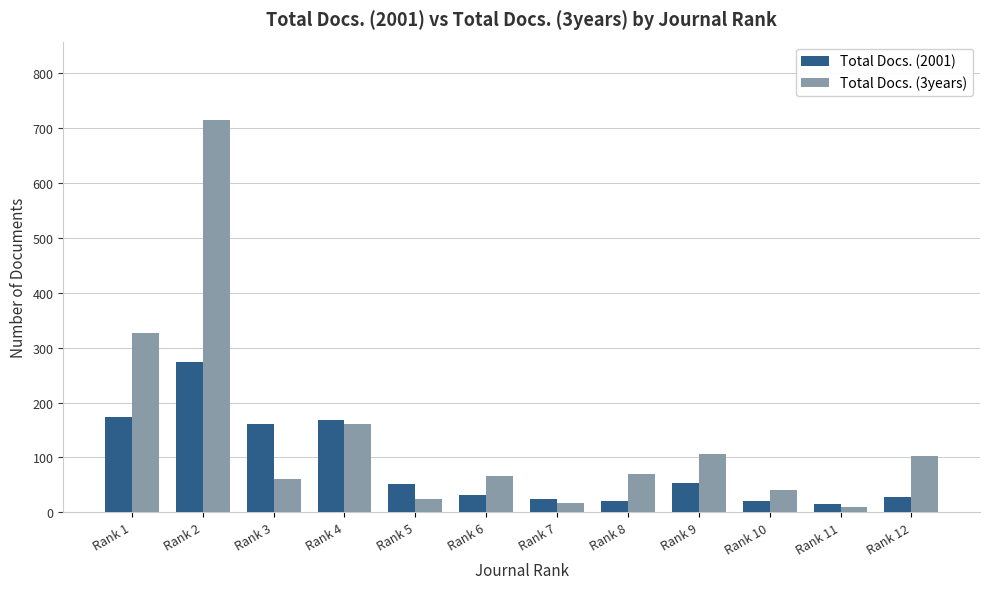

What is the difference between the maximum and second lowest values in the Total Docs. (2001) series?

252